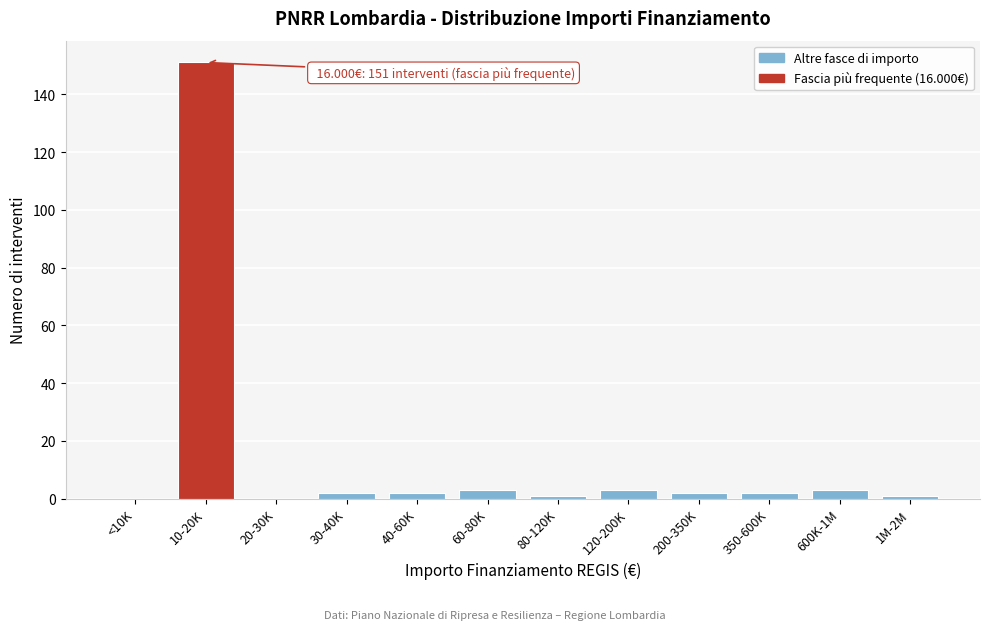

Reading left to right, transcribe all the data shown in this chart.

<10K=0	10-20K=151	20-30K=0	30-40K=2	40-60K=2	60-80K=3	80-120K=1	120-200K=3	200-350K=2	350-600K=2	600K-1M=3	1M-2M=1